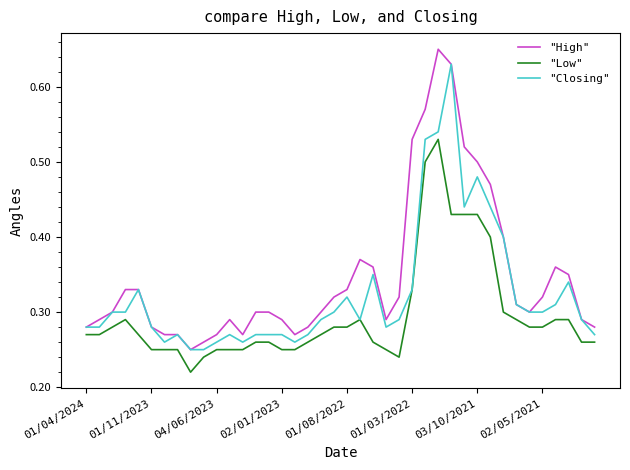

List the series in order of their overall mean, lowest first.

"Low", "Closing", "High"